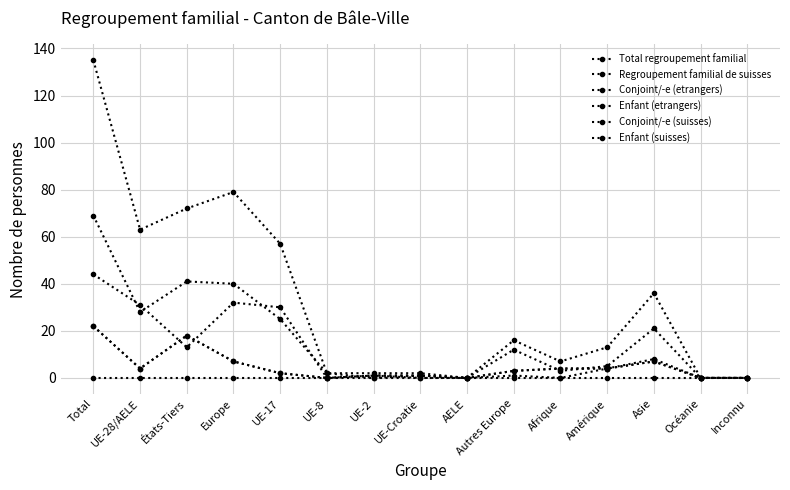

Is it true that Total regroupement familial equals 0 at Inconnu?

True